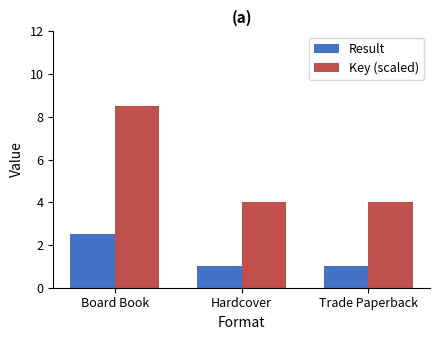

Reading left to right, transcribe all the data shown in this chart.

Result: Board Book=2.5	Hardcover=1.0	Trade Paperback=1.0
Key (scaled): Board Book=8.5	Hardcover=4.0	Trade Paperback=4.0